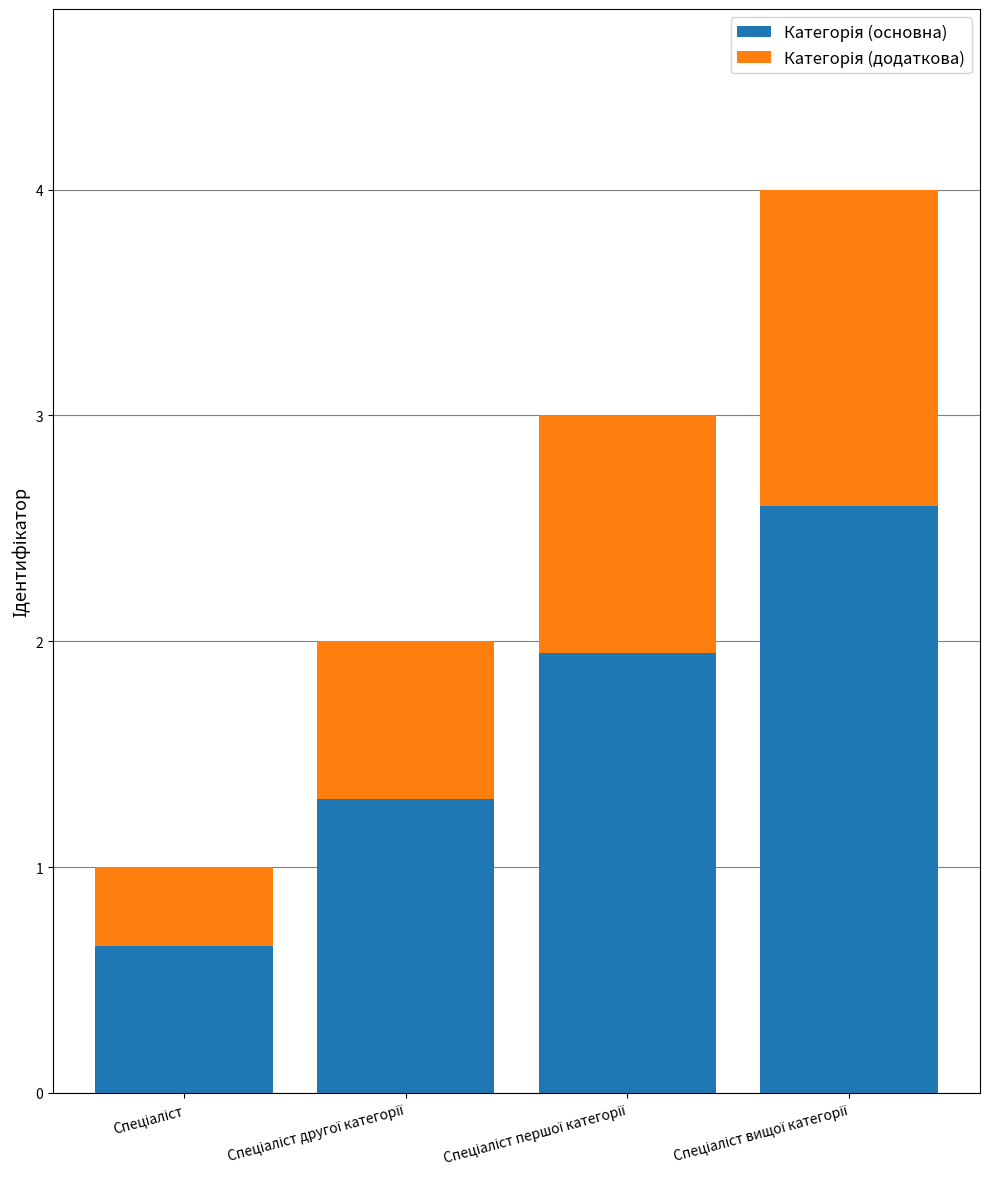

What is the sum of all Категорія (основна) values?

6.5